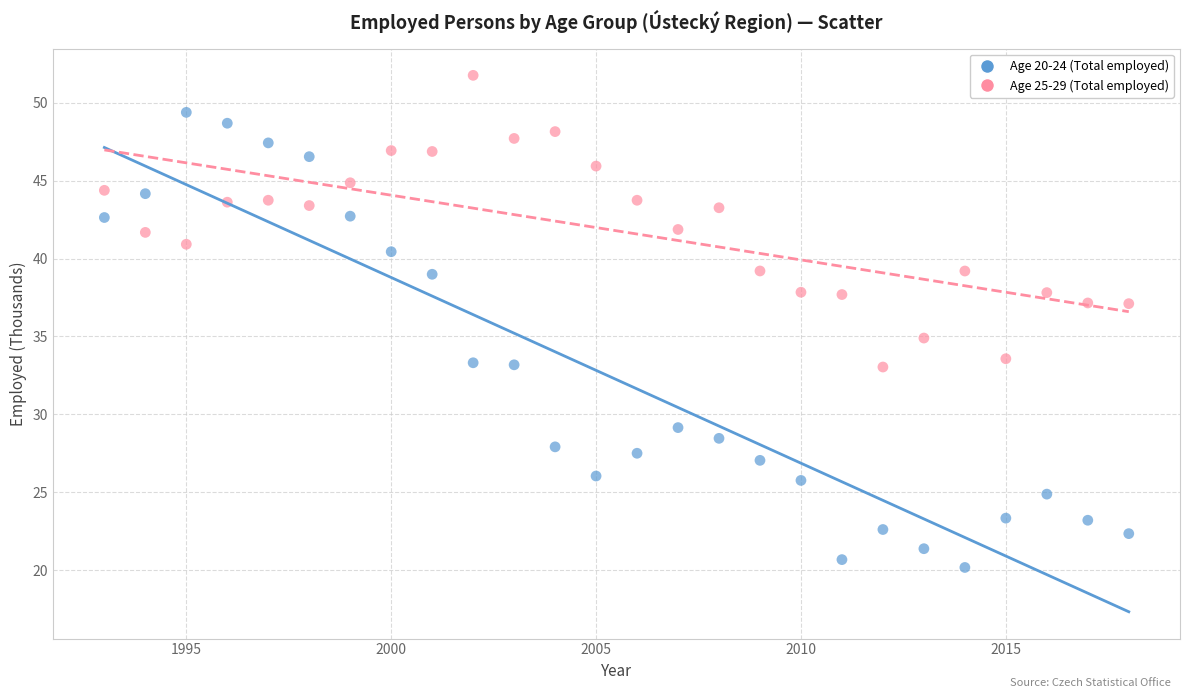

Which series has the widest spread of Y values?

Age 20-24 (Total employed)